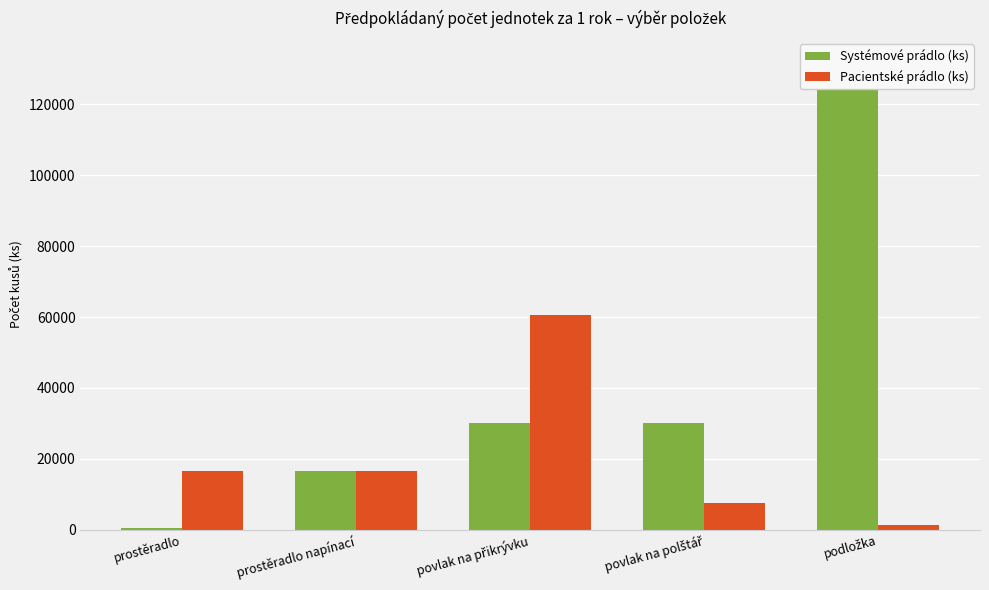

What is the difference between the highest and lowest values at podložka?

130500